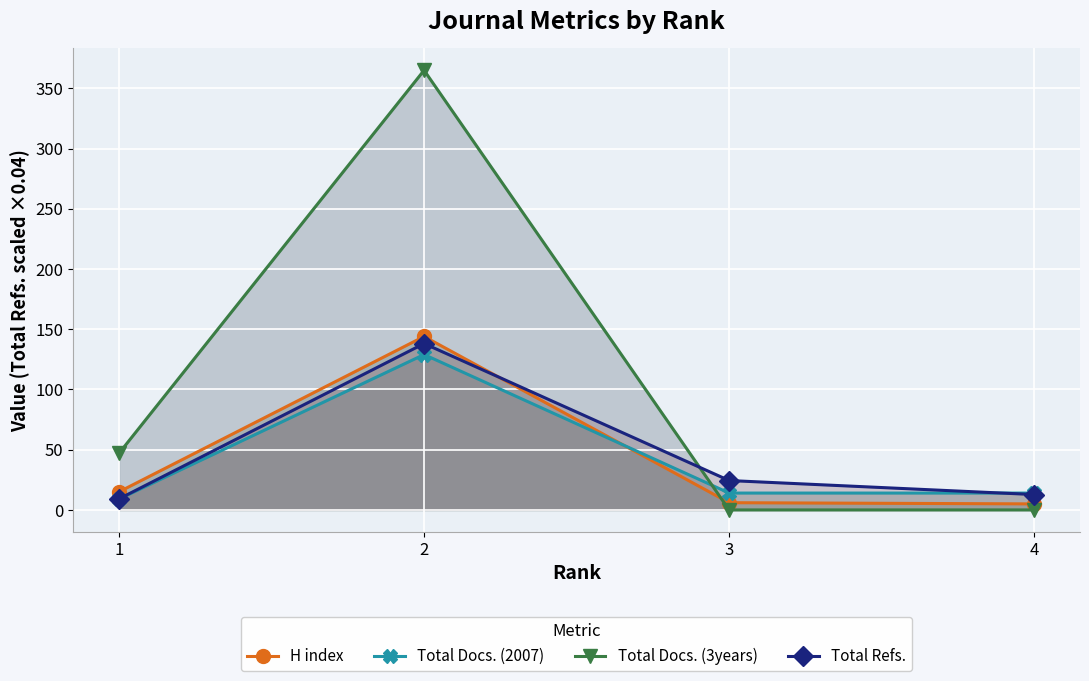

What is the difference between the highest and lowest values at 3?

24.4